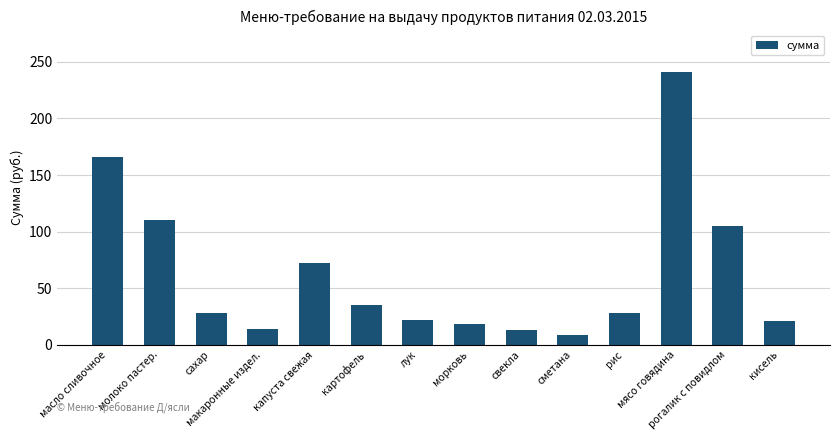

The chart shows a value of 12.3 at картофель. True or false?

False